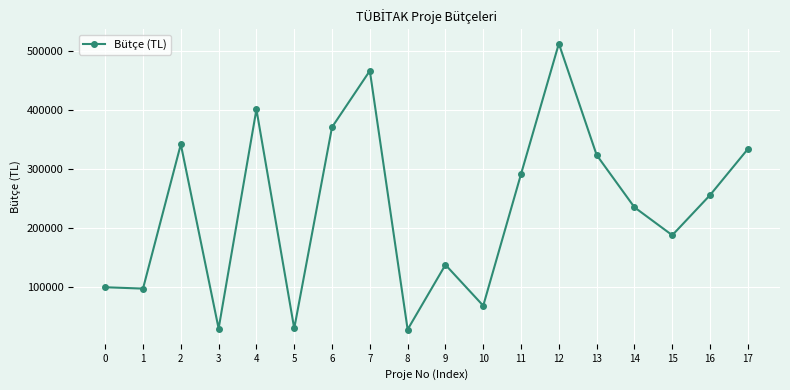

The value at 7 is 645207. True or false?

False